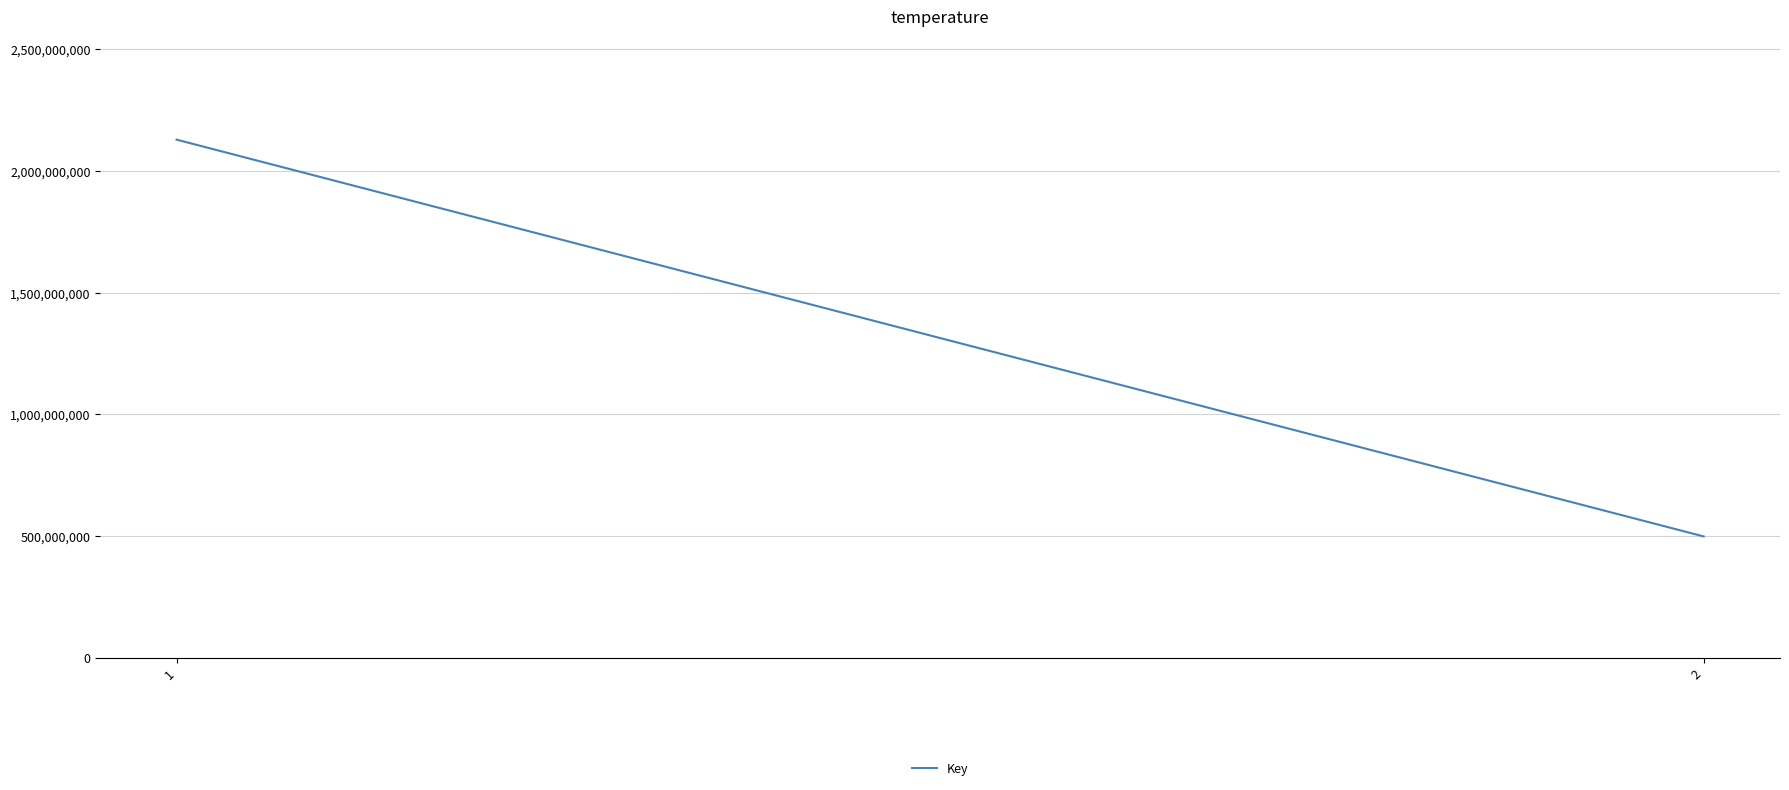

Where is the data nearest to the value 1312914690?

2